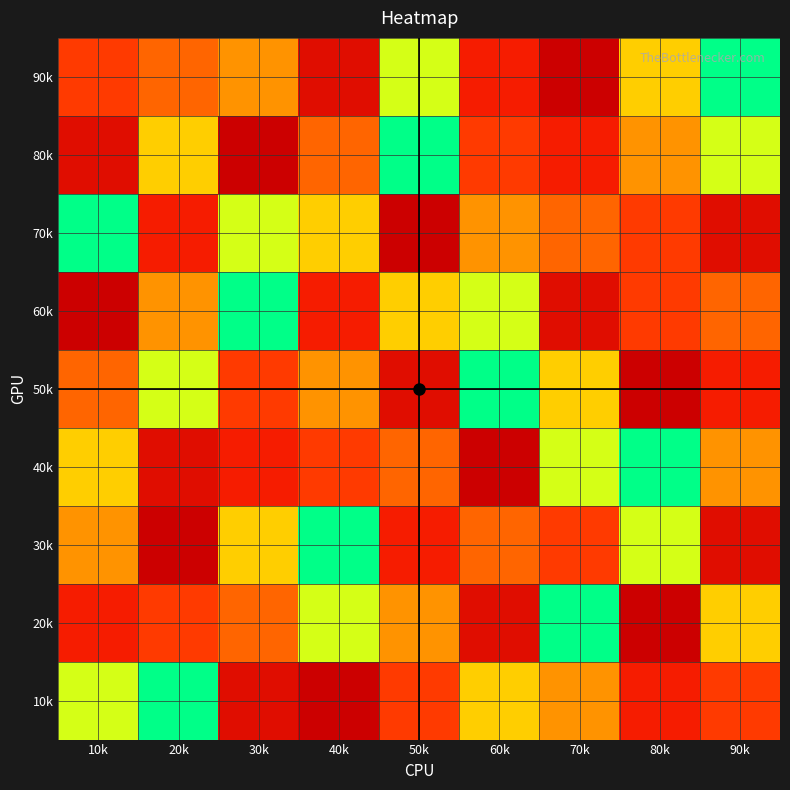

Which series has the widest spread of values?

90k